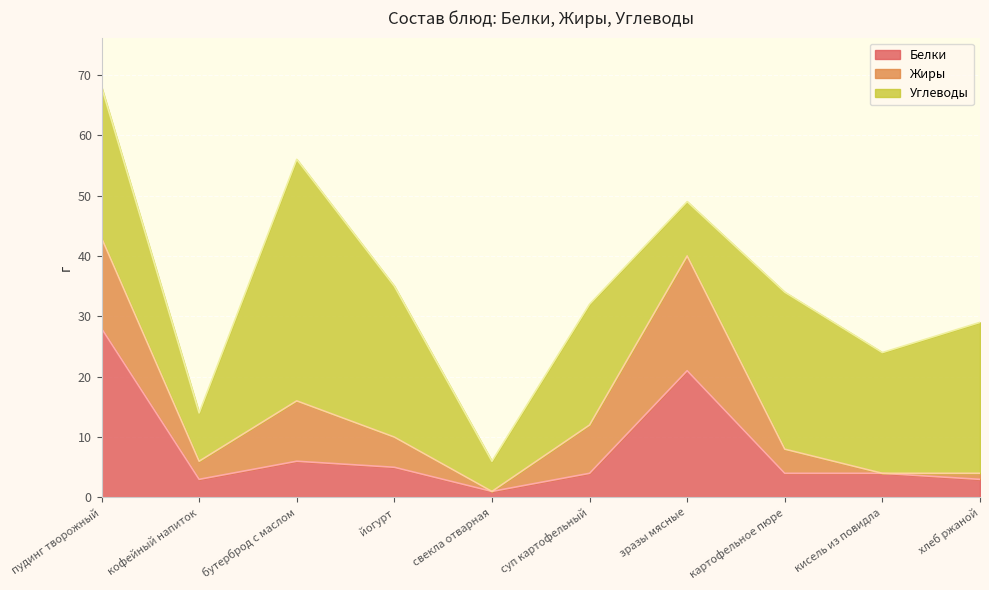

Is the value of Углеводы at йогурт greater than the value of Белки at картофельное пюре?

Yes